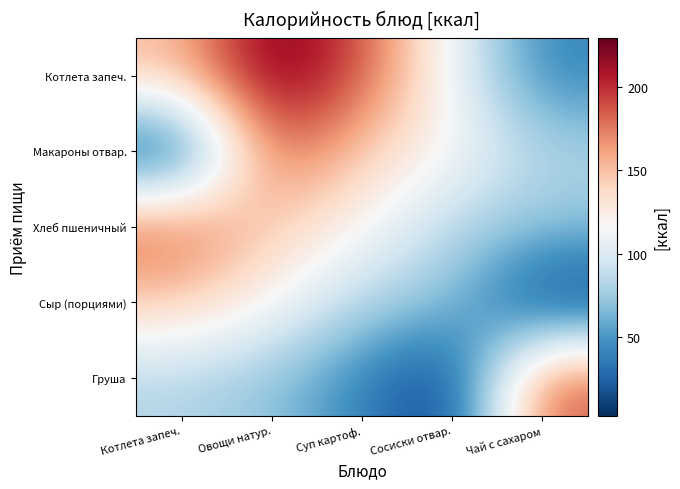

What is the total value across all series at Чай с сахаром?

386